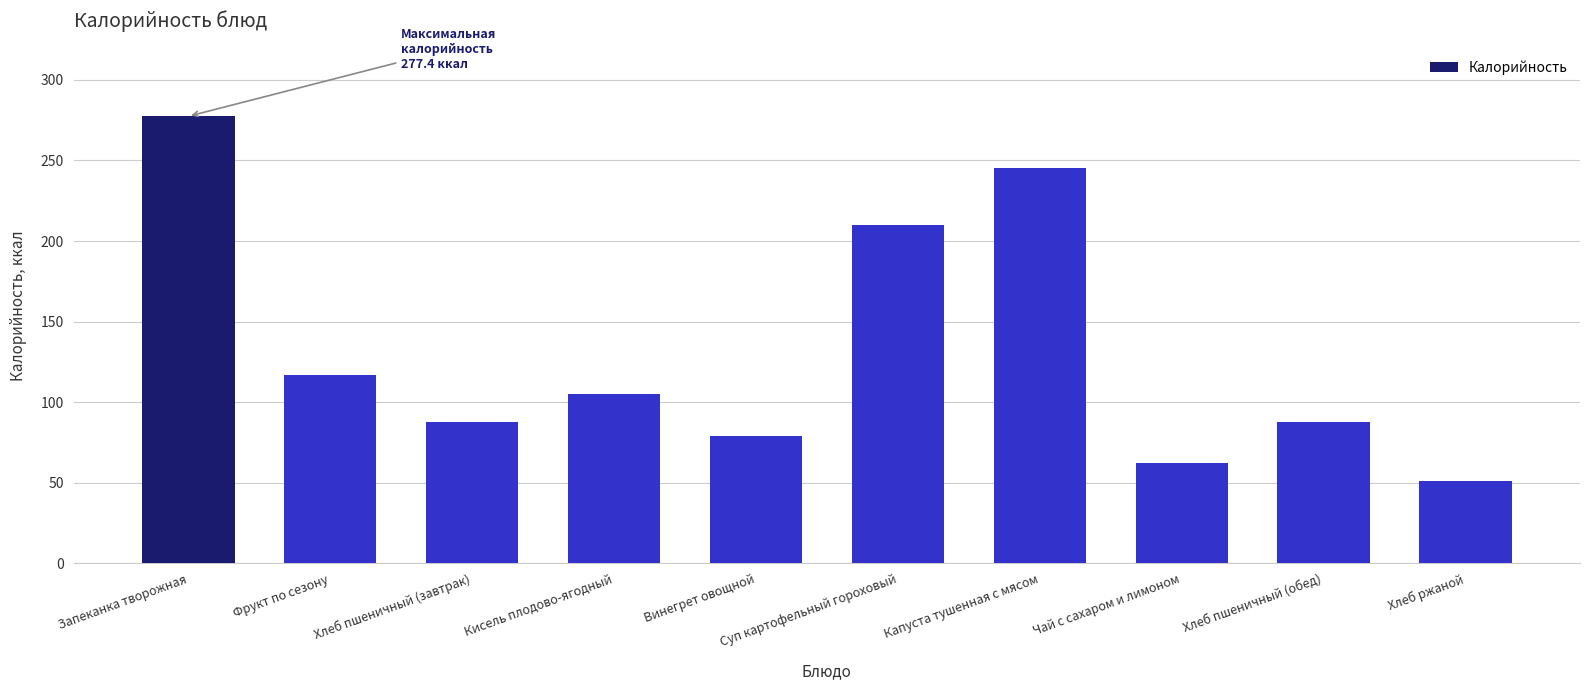

How many distinct data groups are displayed?

1